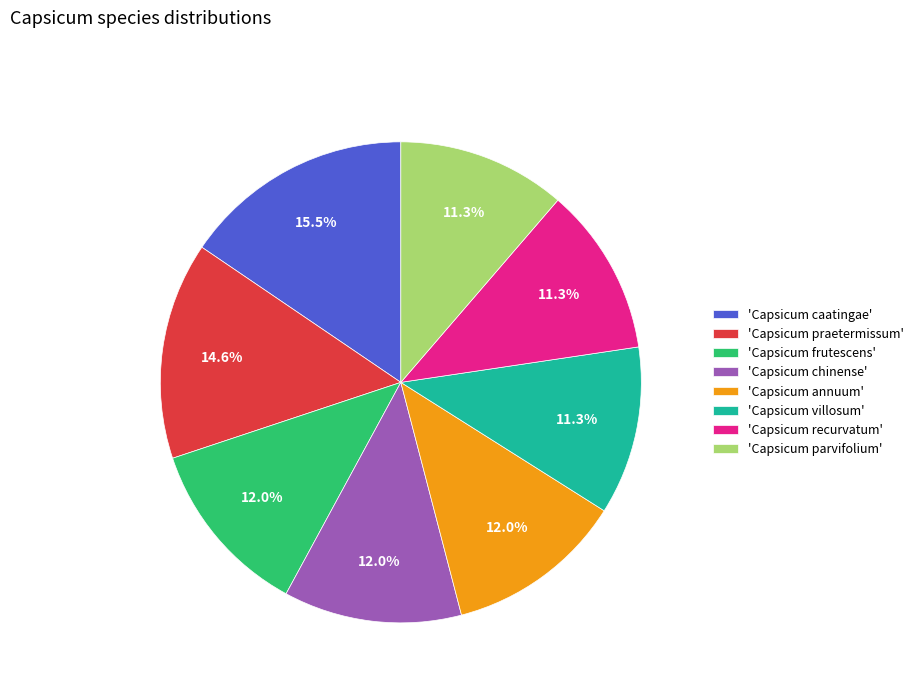

How many slices are in this pie chart?

8